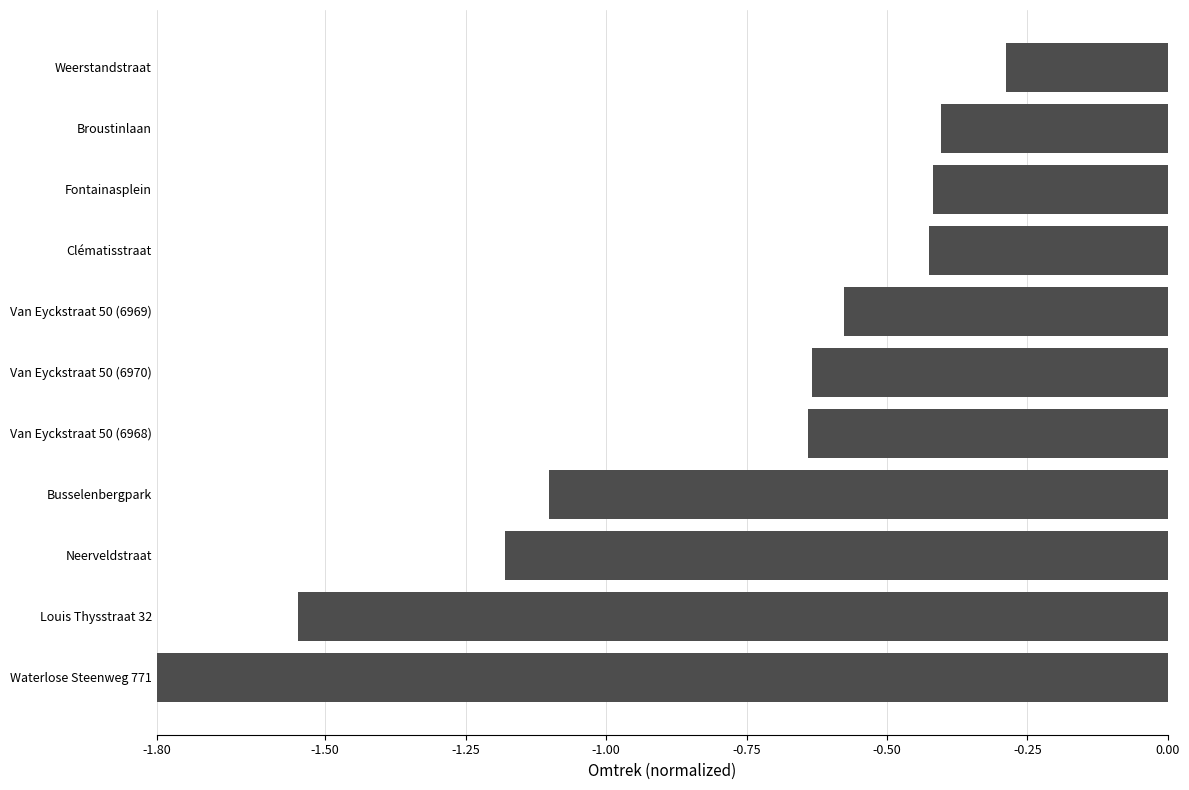

Where is the data nearest to the value -1?

Busselenbergpark